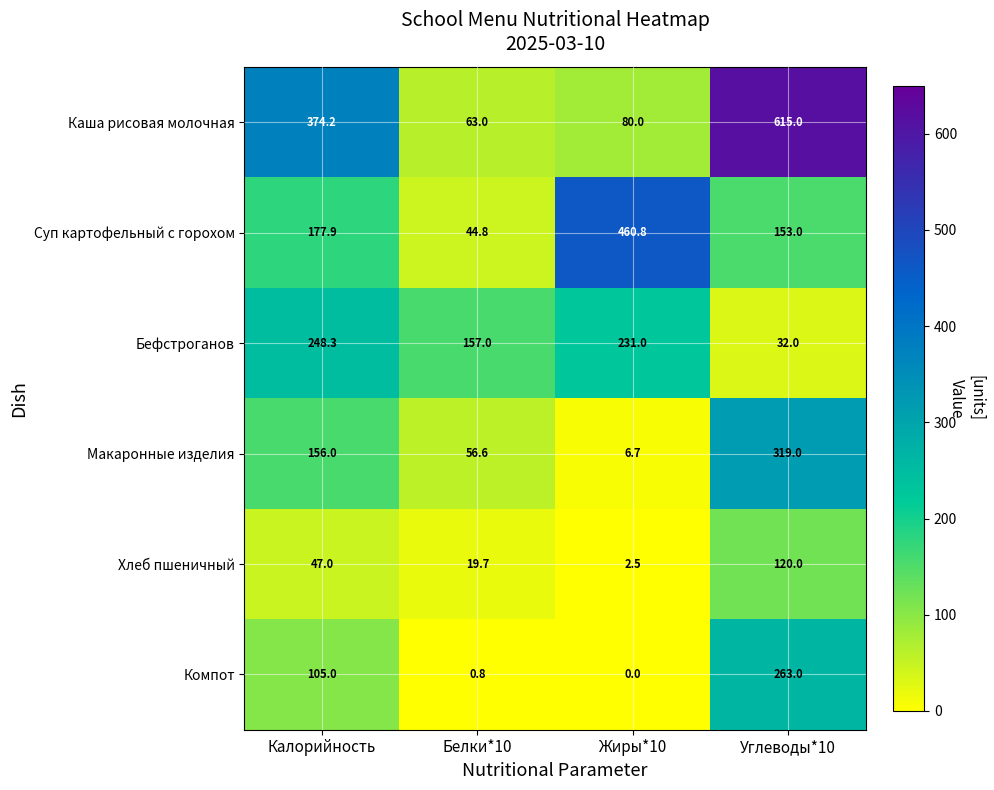

Reading left to right, what are all the values shown in this chart?

Каша рисовая молочная: 374.2	63.0	80.0	615.0
Суп картофельный с горохом: 177.9	44.8	460.8	153.0
Бефстроганов: 248.3	157.0	231.0	32.0
Макаронные изделия: 156.0	56.6	6.7	319.0
Хлеб пшеничный: 47.0	19.7	2.5	120.0
Компот: 105.0	0.8	0.0	263.0